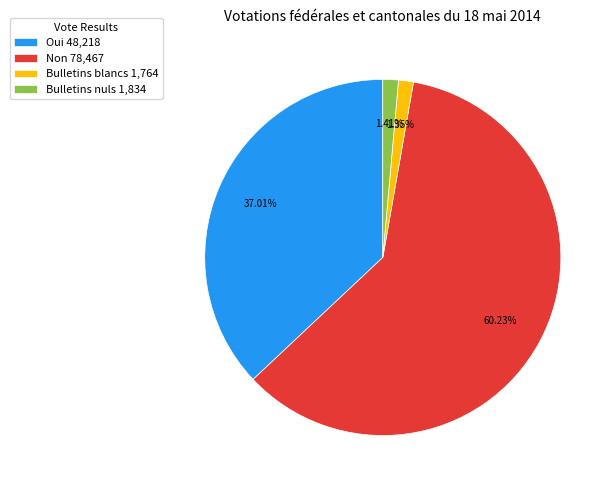

True or false: Oui accounts for 37% of the total.

True